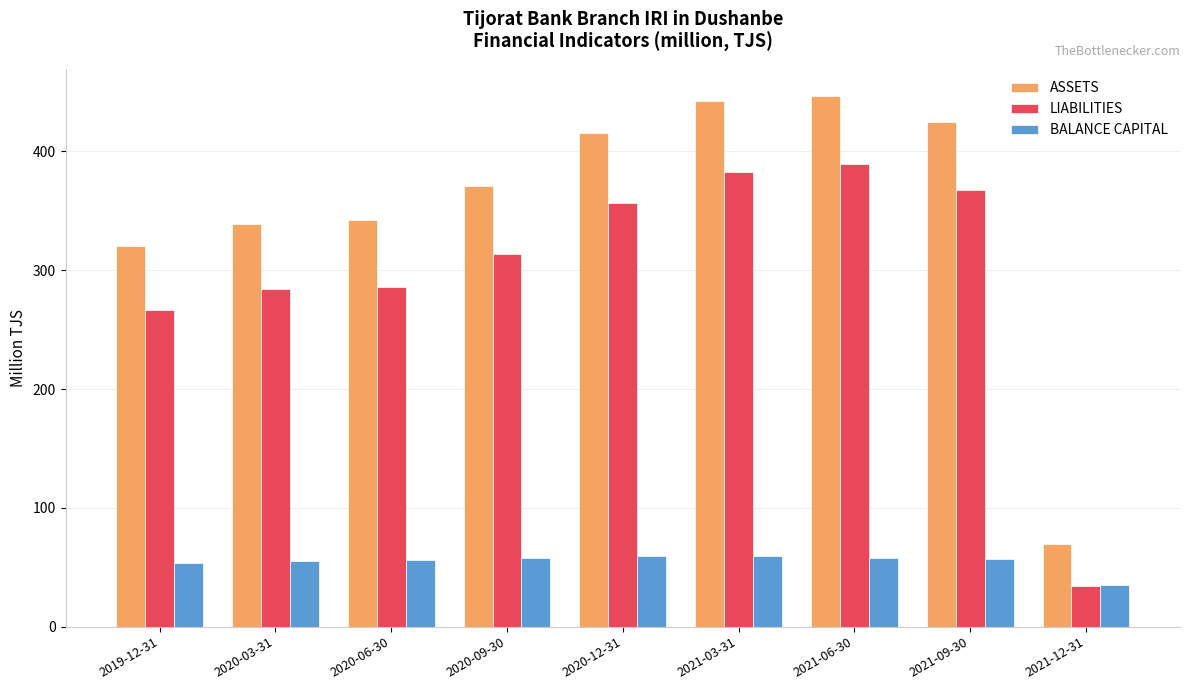

What is the spread (max minus min) of values at 2021-09-30?

367.8